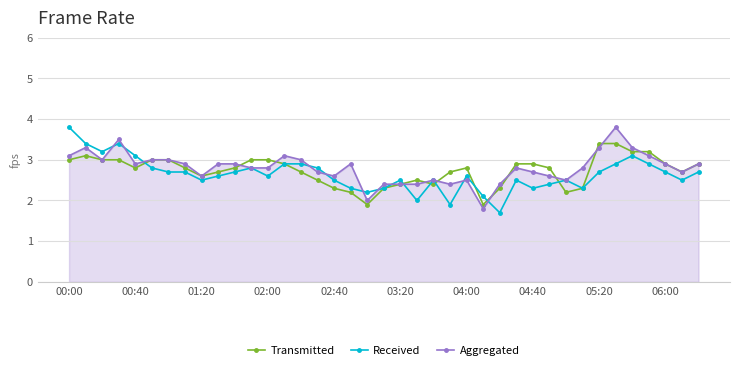

What is the value of the Transmitted point at the 27th from the left?

2.3